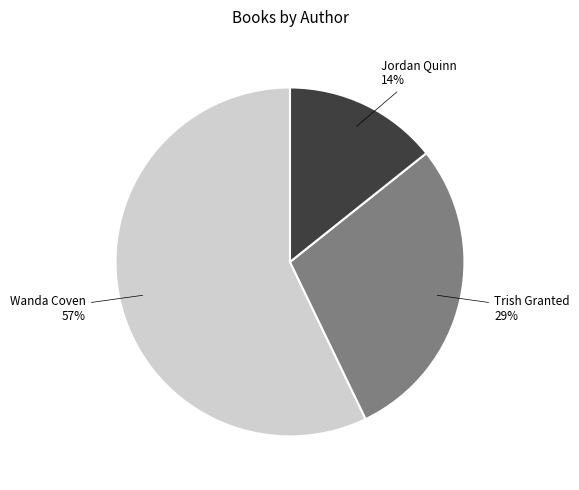

To the nearest percent, what is the average slice percentage?

33%